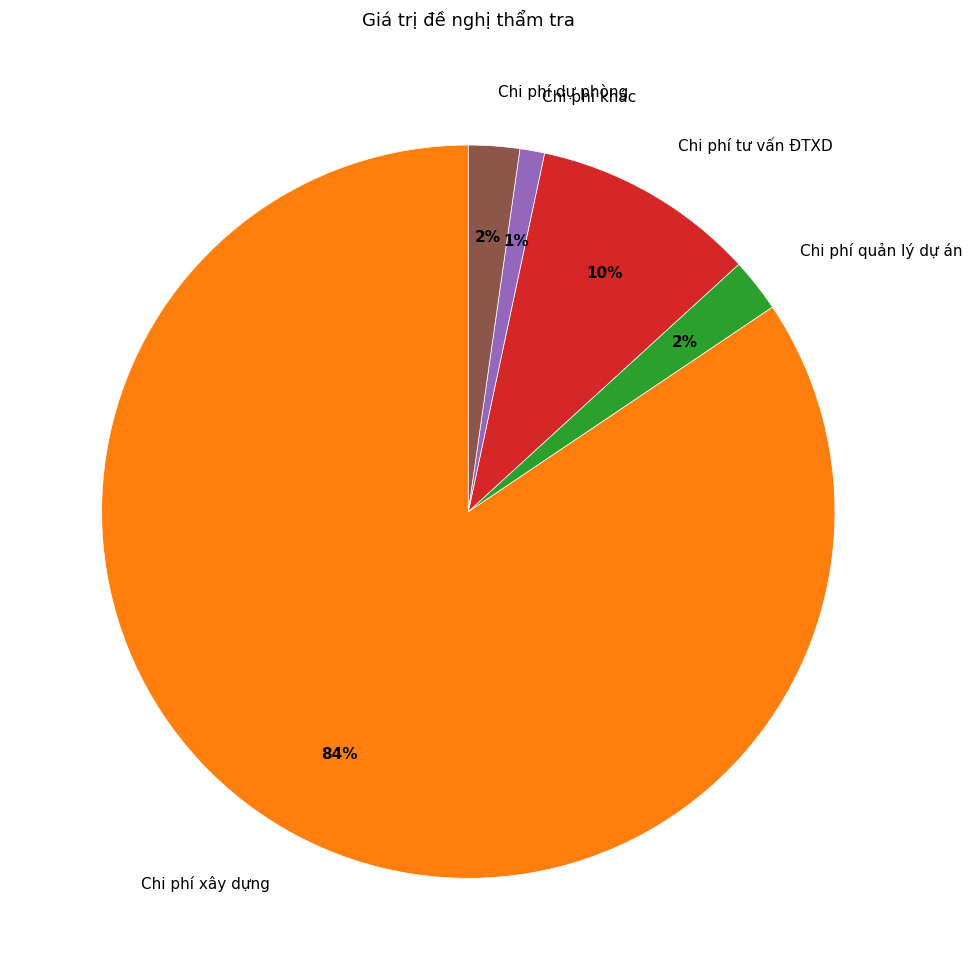

Count the number of slices in the pie.

5